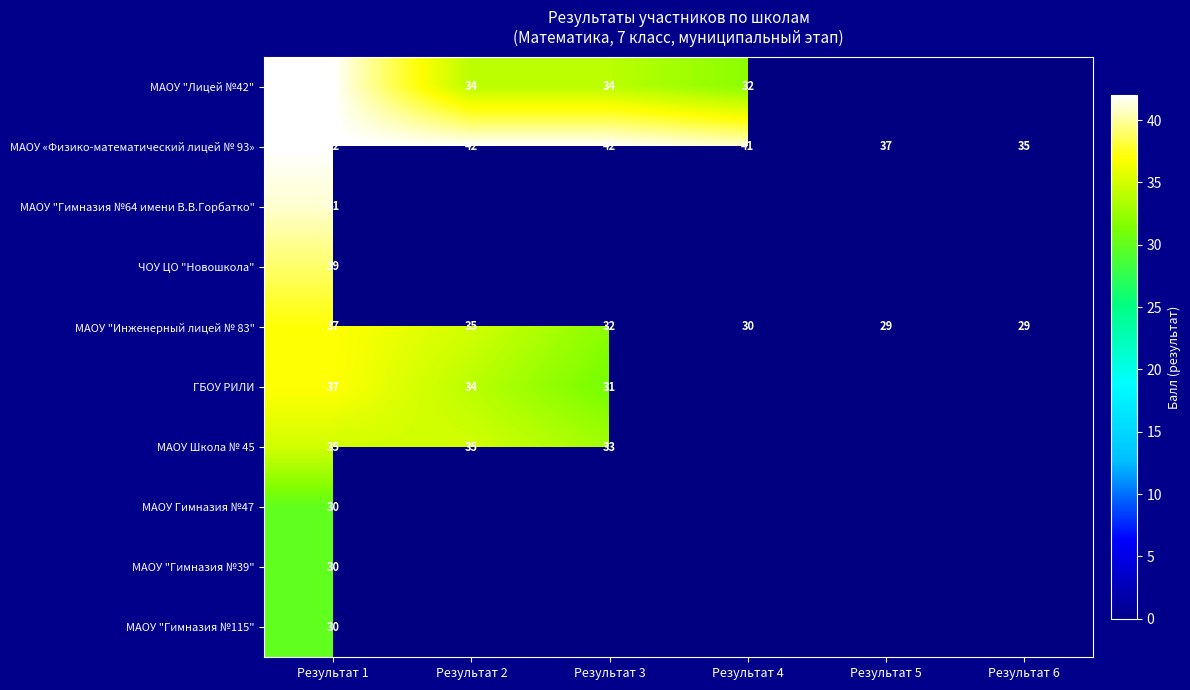

True or false: МАОУ "Лицей №42" has a value of 32 at Результат 4.

True